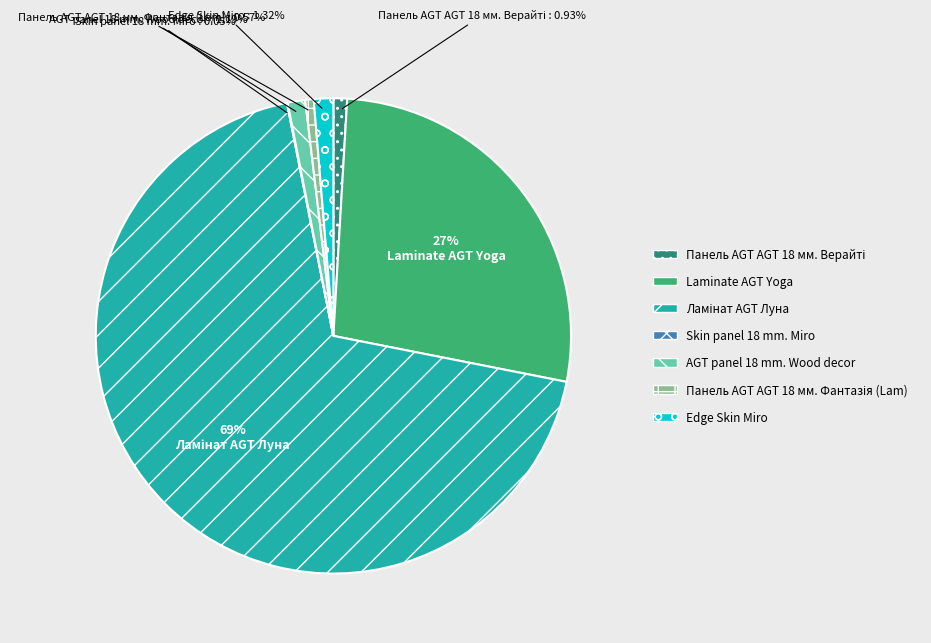

Is there a majority slice in this chart?

Yes